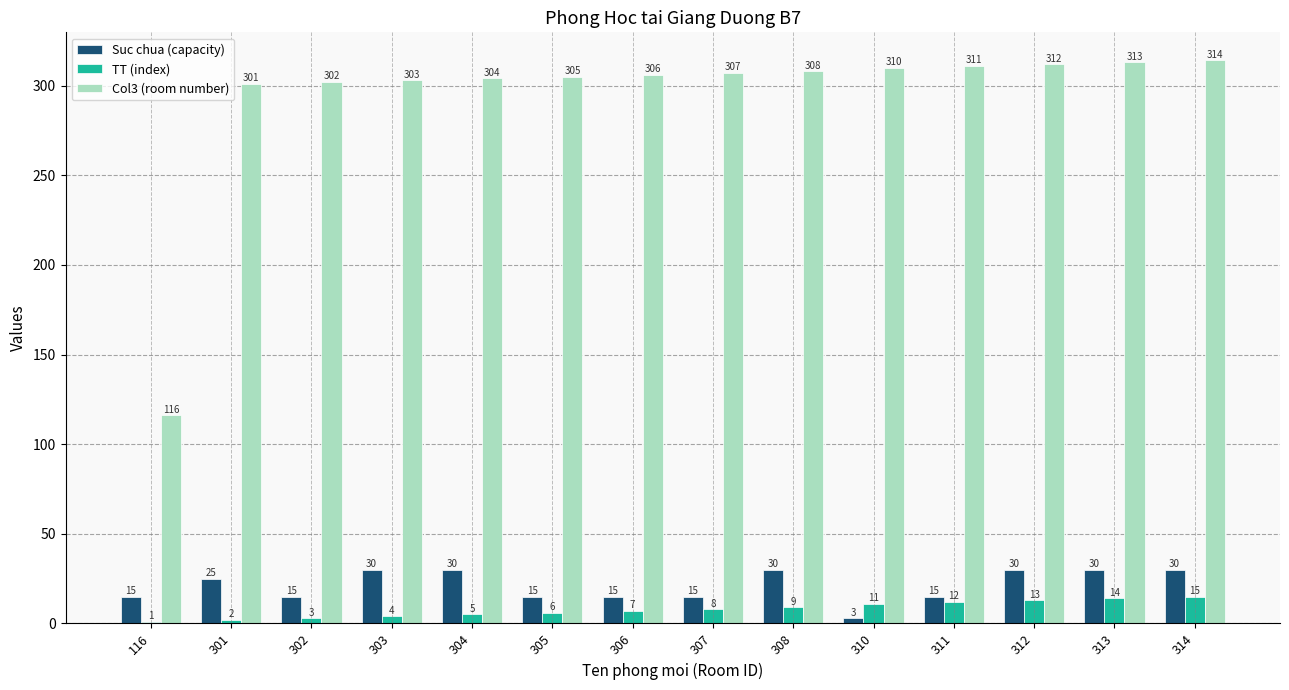

Reading left to right, extract all data points from this chart.

Suc chua (capacity): 15	25	15	30	30	15	15	15	30	3	15	30	30	30
TT (index): 1	2	3	4	5	6	7	8	9	11	12	13	14	15
Col3 (room number): 116	301	302	303	304	305	306	307	308	310	311	312	313	314